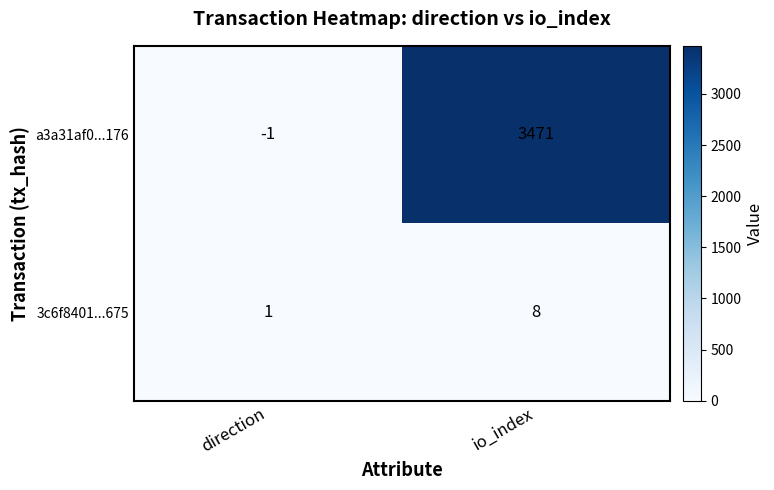

What is the smallest value displayed?

-1